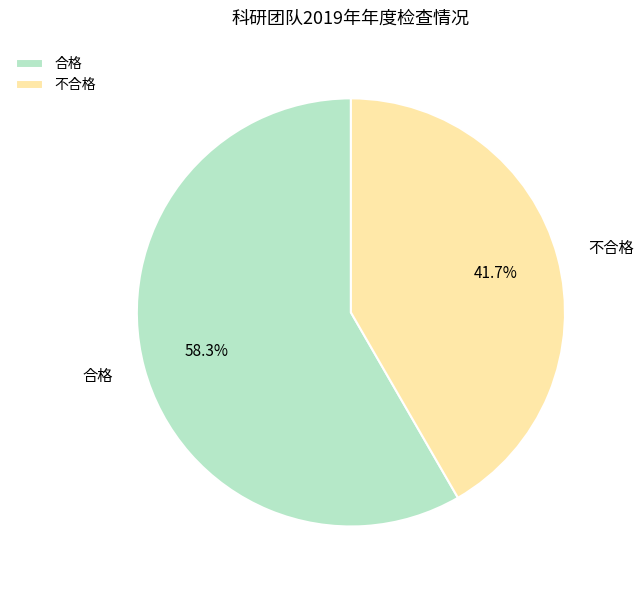

What is the majority slice?

合格